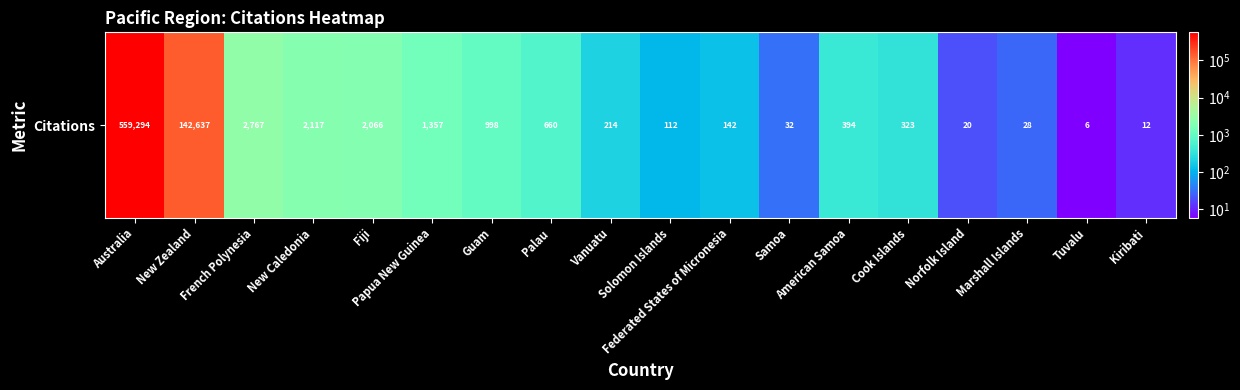

What value does the data have at Guam?

998